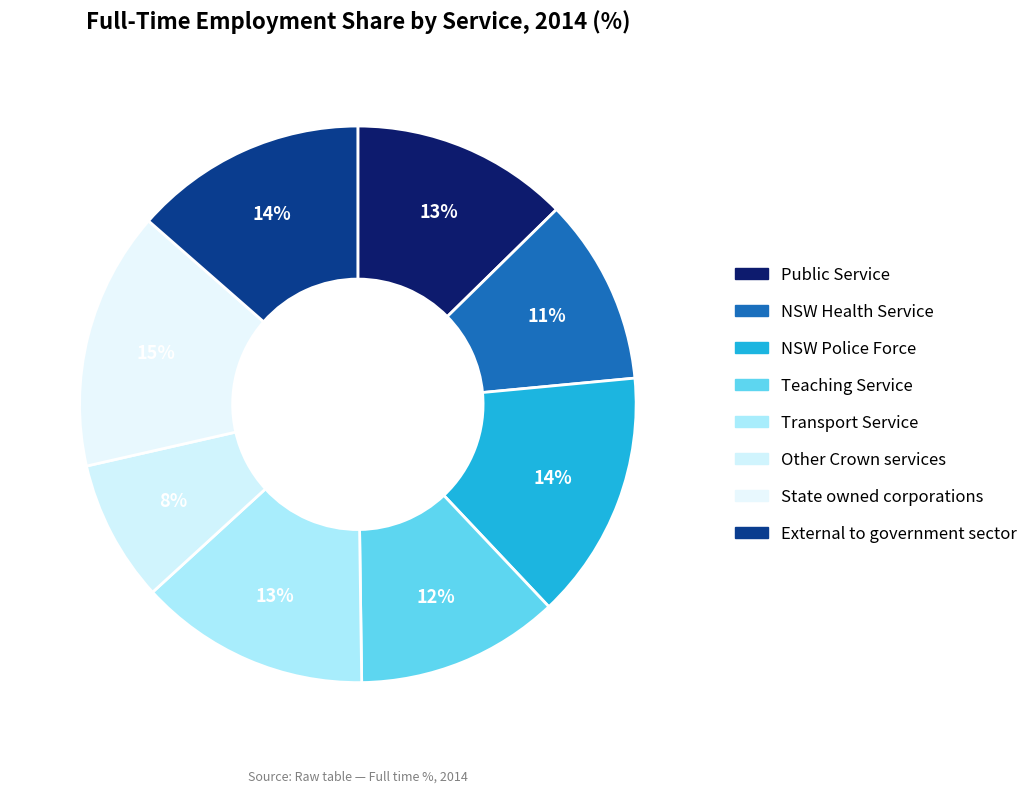

Does Teaching Service account for over 50% of the chart?

No